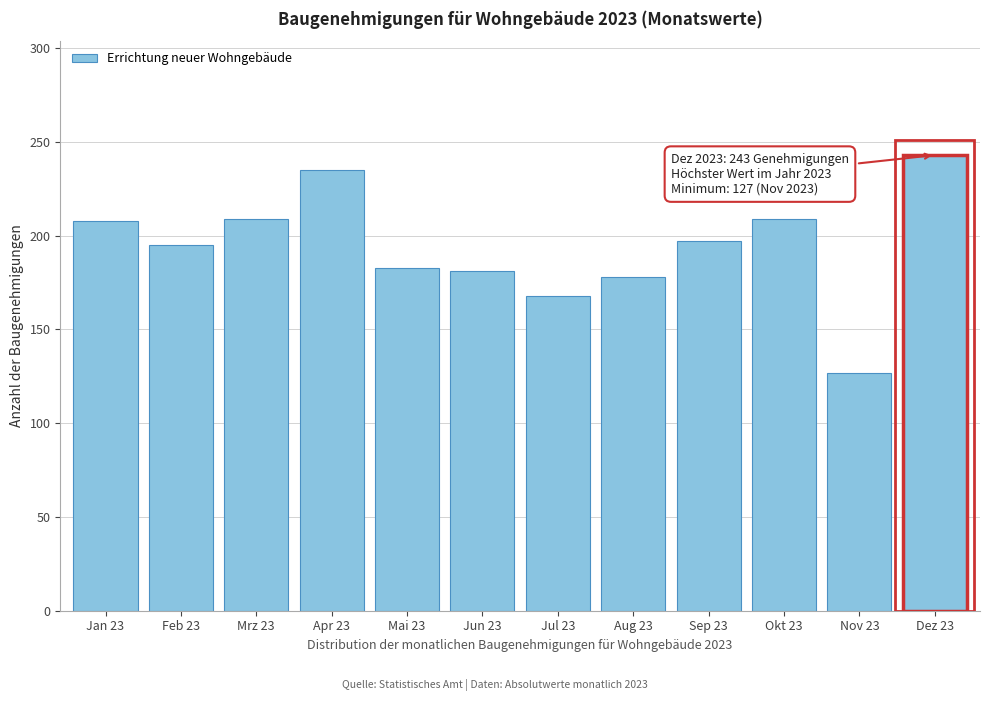

What is the maximum value shown in the chart?

243